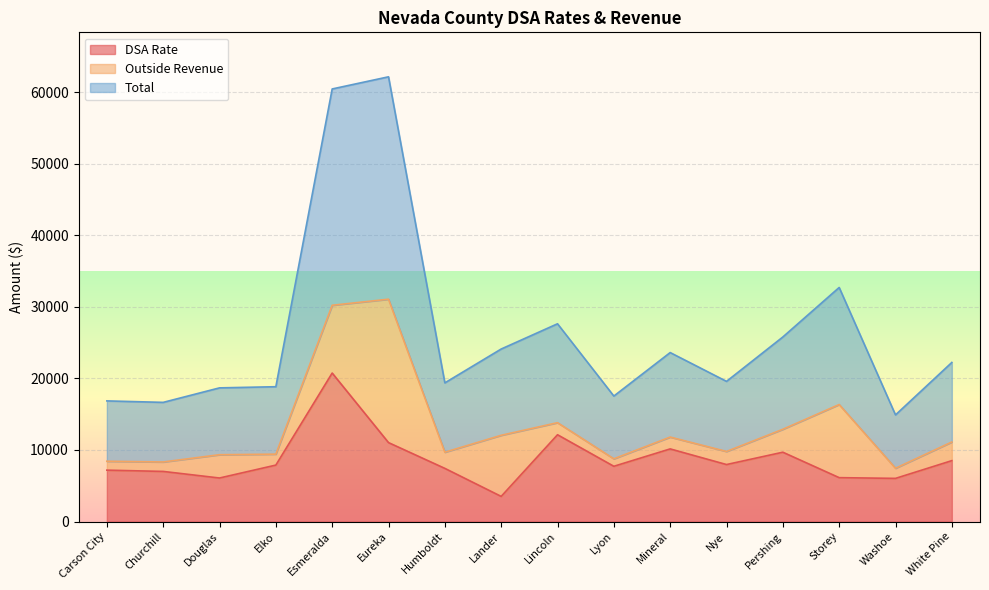

The DSA Rate series shows 9691.0 at Pershing. True or false?

True